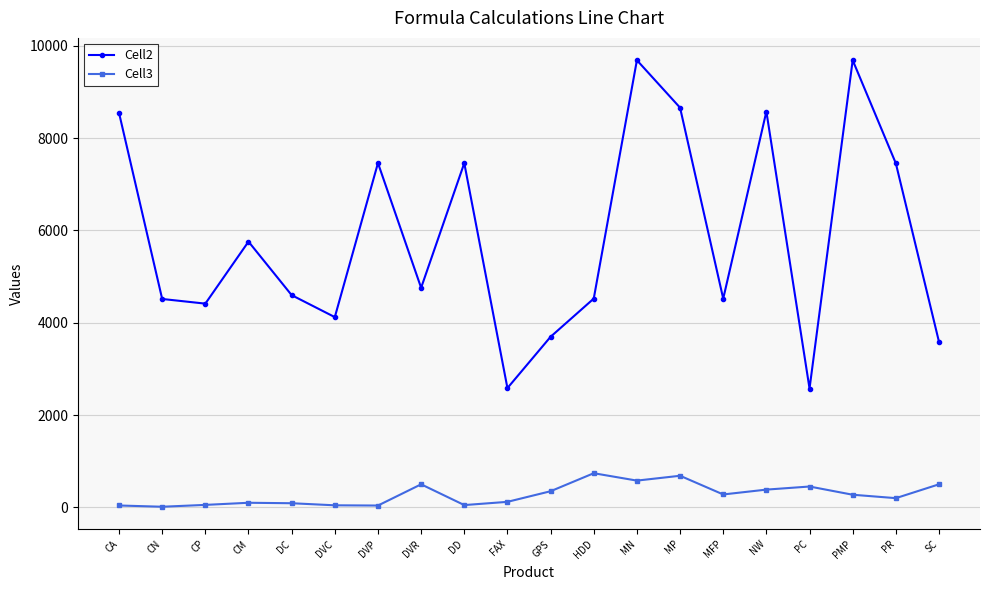

True or false: Cell3 and Cell2 intersect in this chart.

False